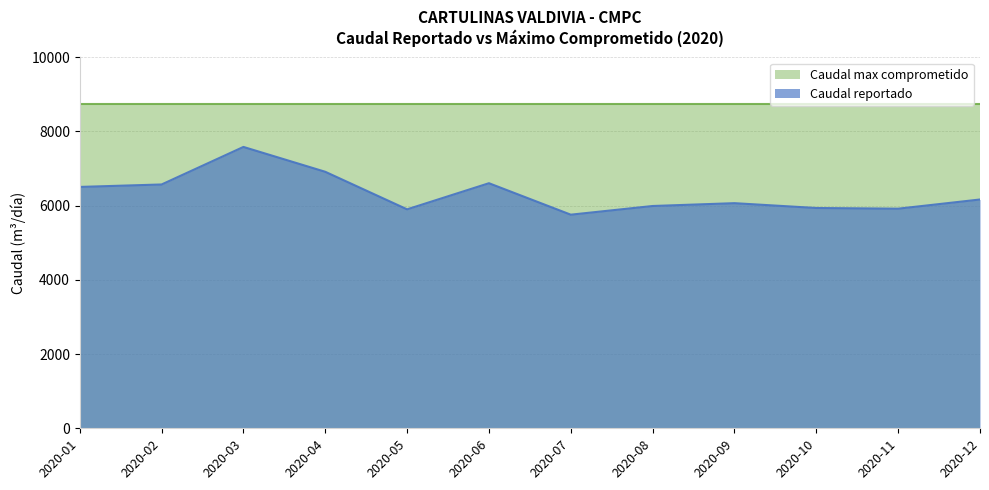

What is the difference between the values at 2020-06 and 2020-01?

100.2